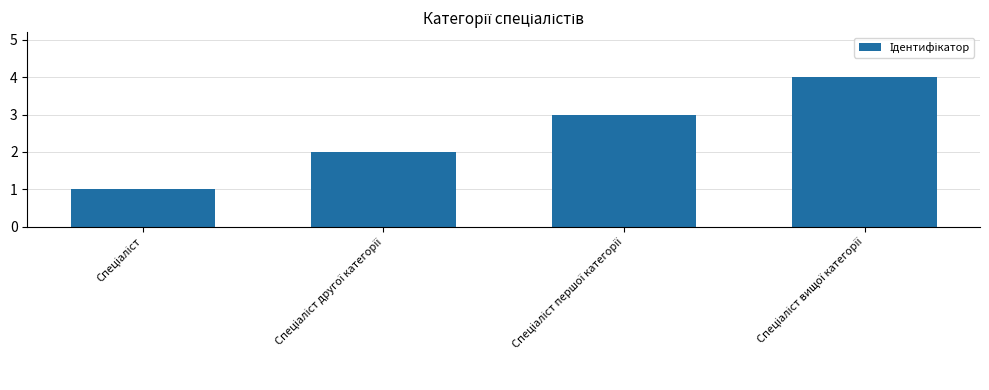

What is the value of the 2nd bar from the left?

2